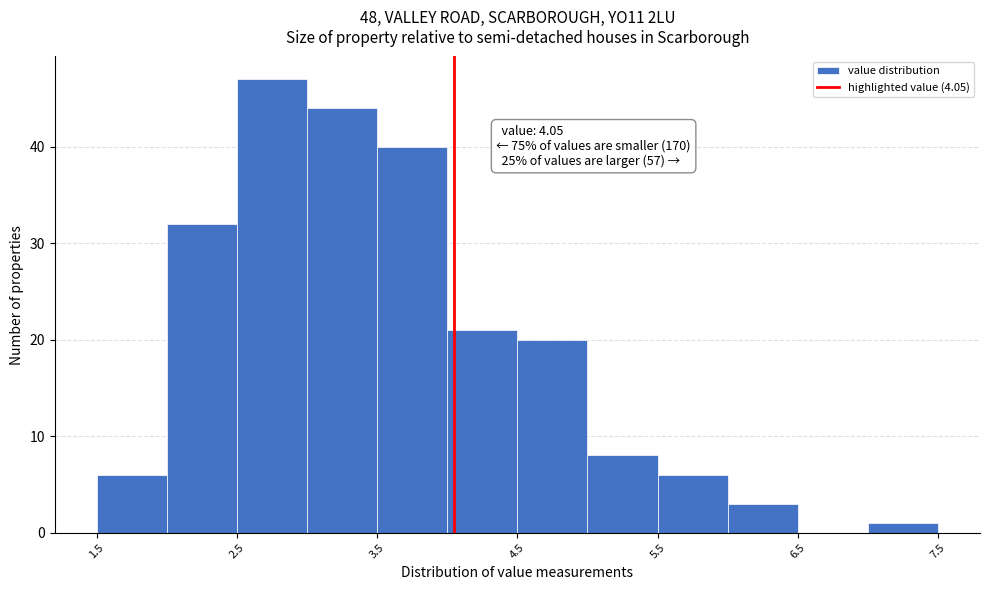

Which range on the x-axis has the tallest bar?

2.5 to 3.0